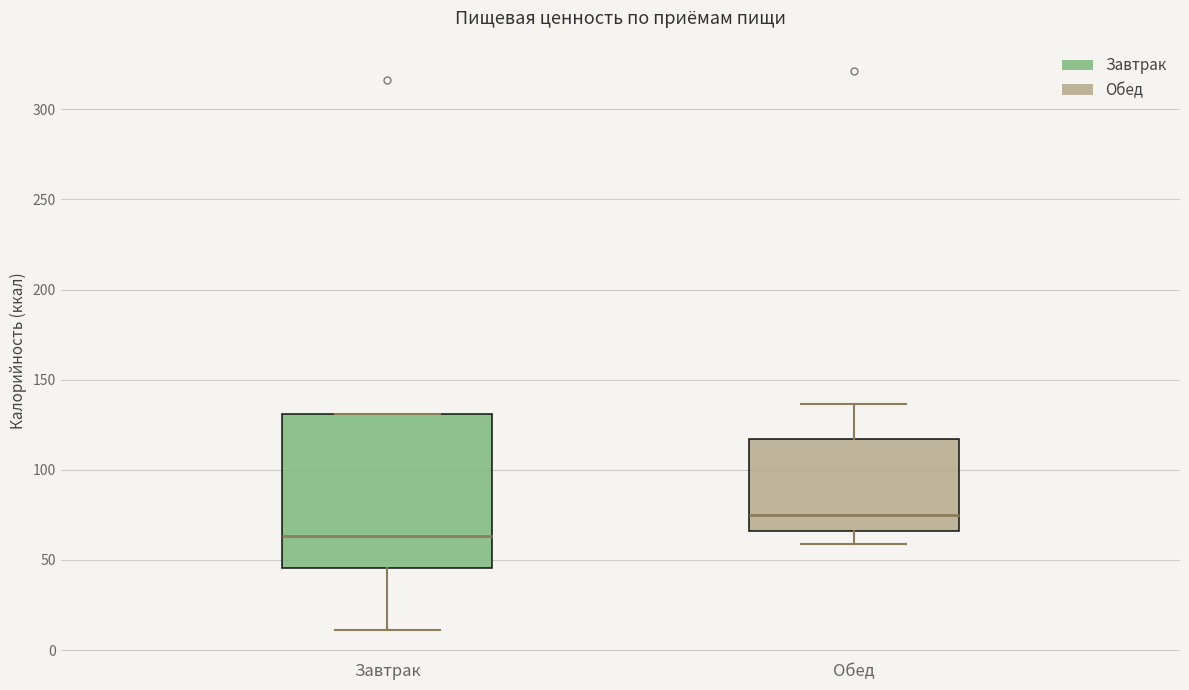

Which box's median line is the lowest?

Завтрак